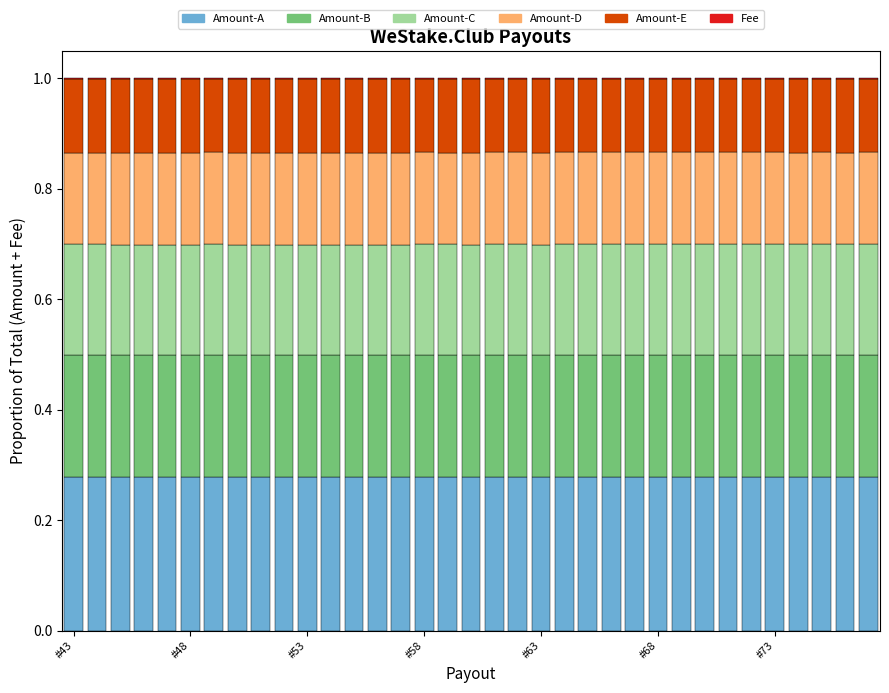

Which series has the largest total across all categories?

Amount-A